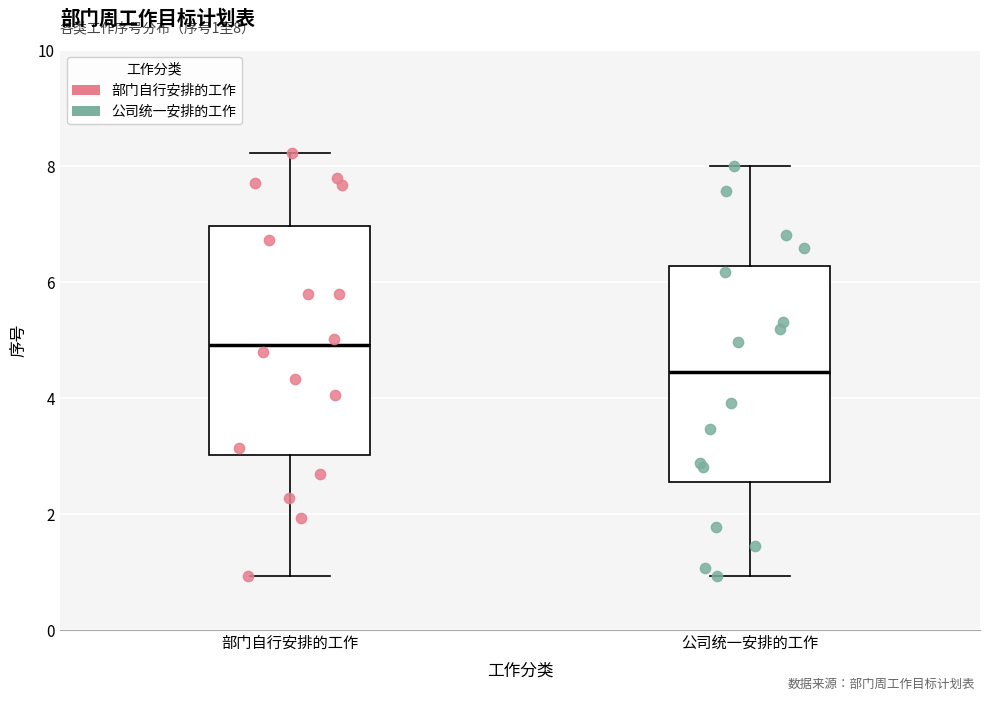

Which box has the highest median line?

部门自行安排的工作